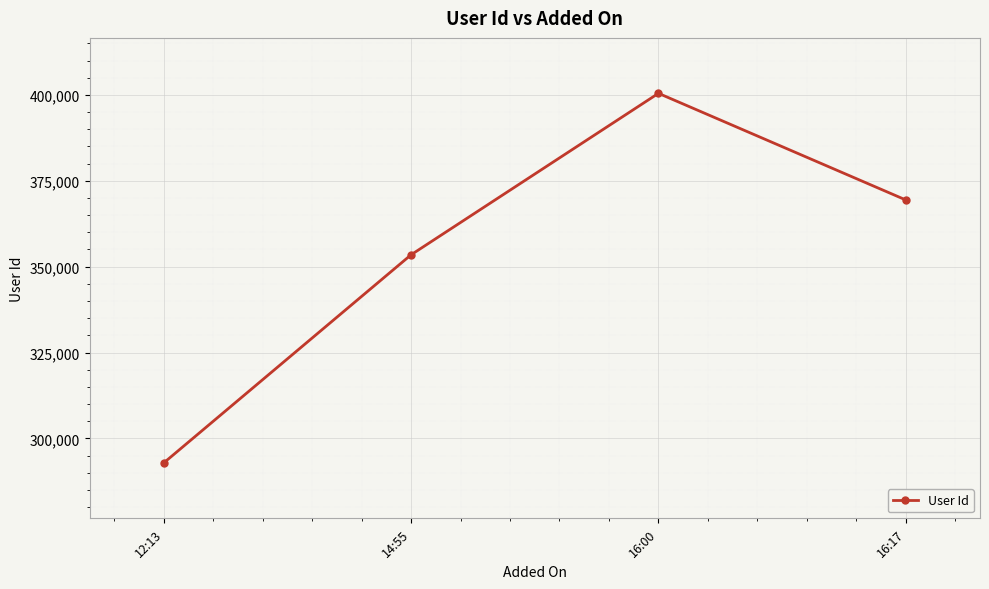

Reading right to left, extract all data points from this chart.

16:17=369414	16:00=400451	14:55=353455	12:13=292872